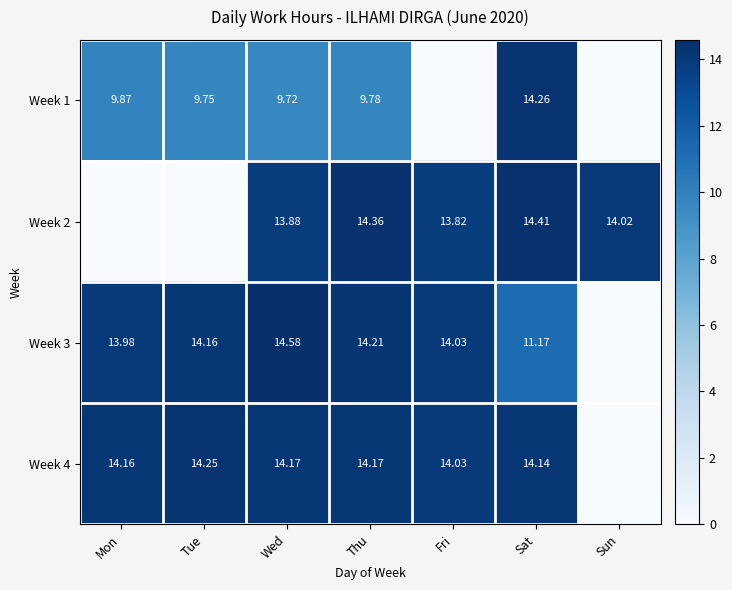

Which has a higher value, Sun or Tue?

Tue